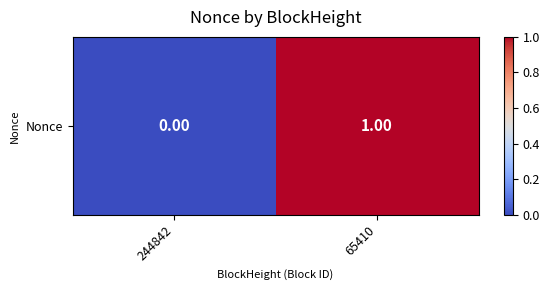

Is it true that the value at 244842 is 1?

False